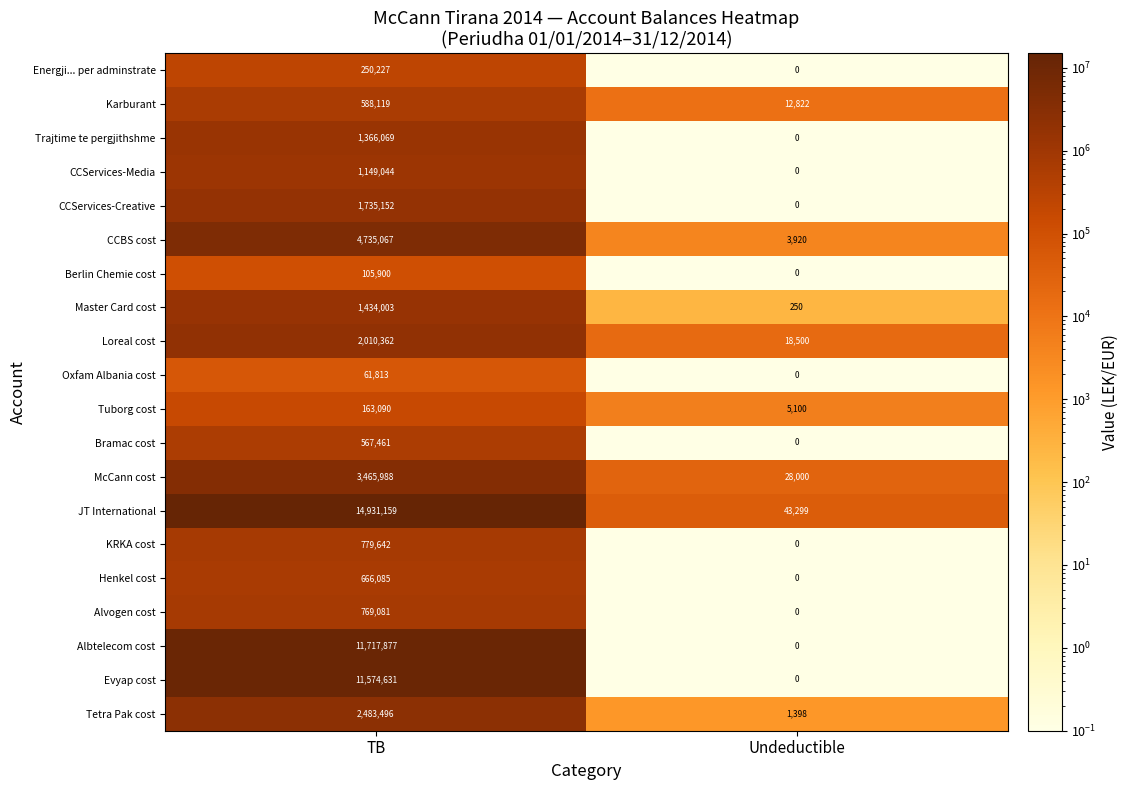

What is the maximum value shown in the chart?

14931159